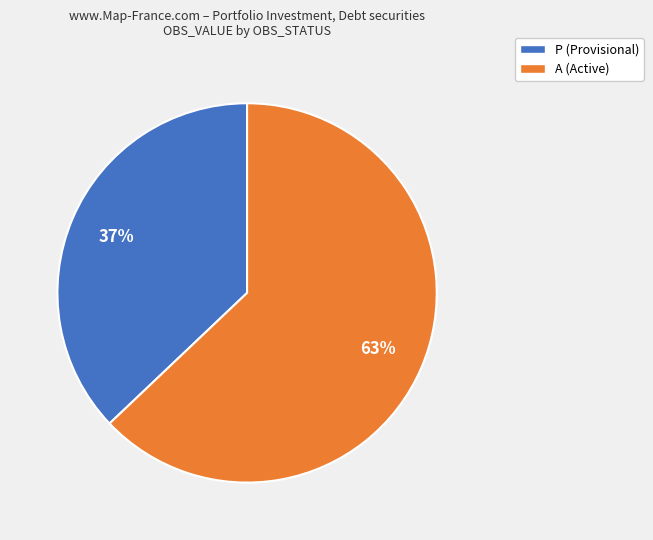

Approximately how many times larger is the value at P compared to A?

0.6